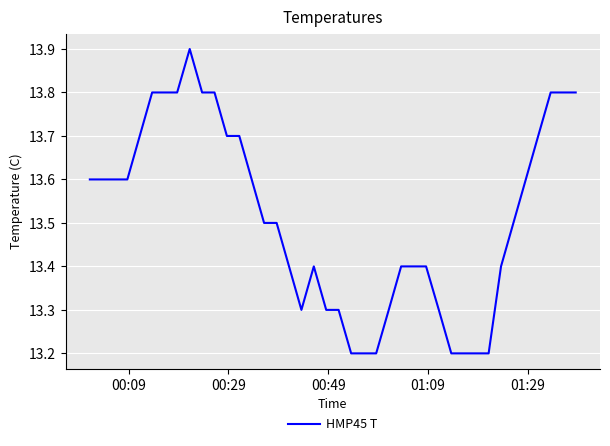

Does the chart have visible grid lines?

Yes